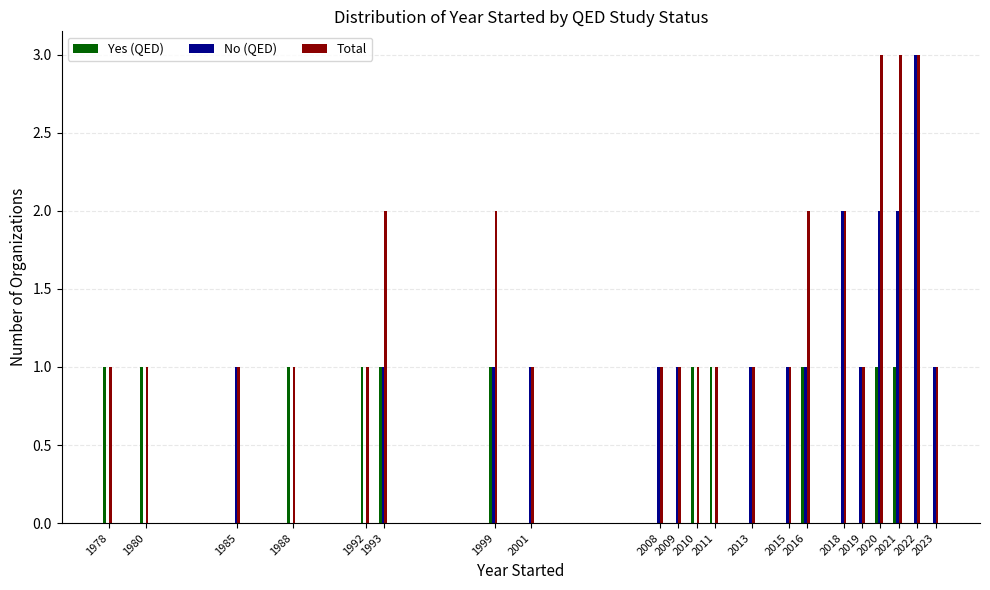

What is the average value of the Yes (QED) series?

1